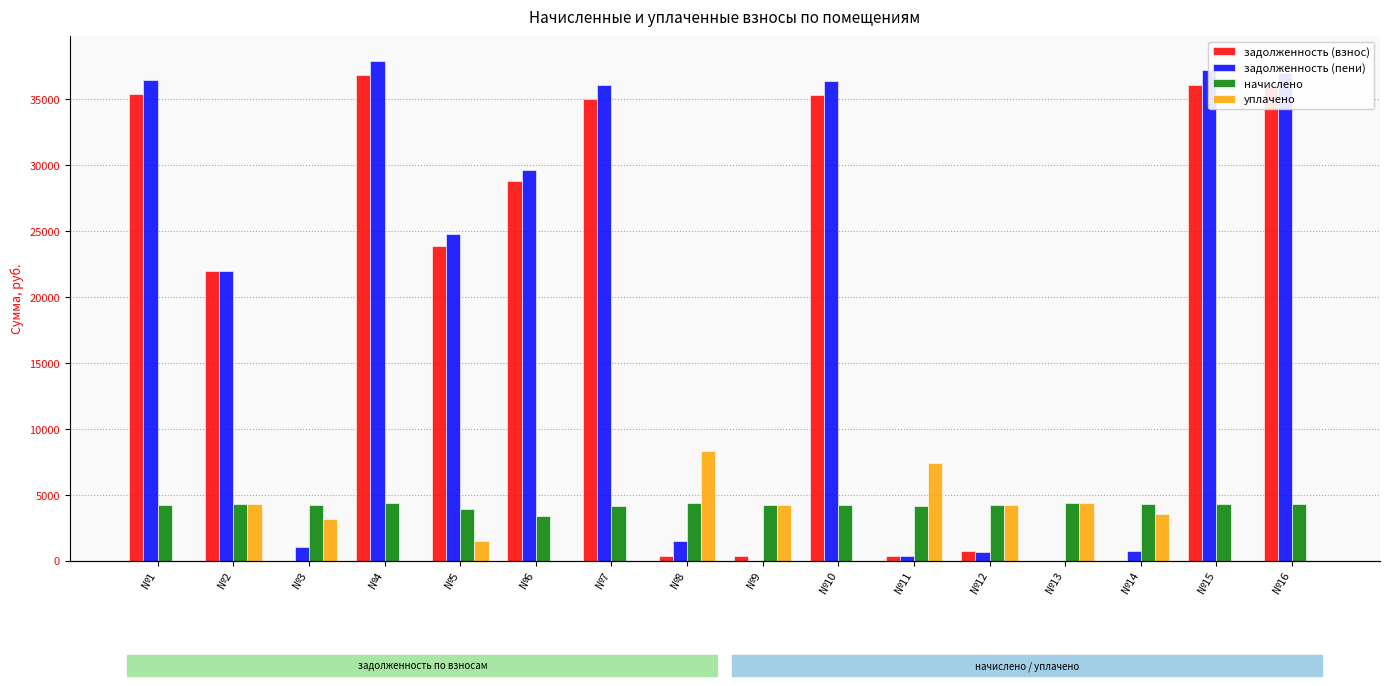

How many data points in начислено are above 4233?

8